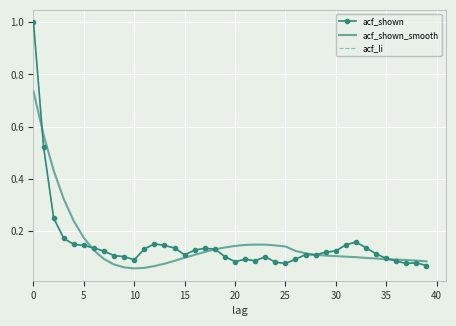

At which category does acf_shown reach its first local valley?

10